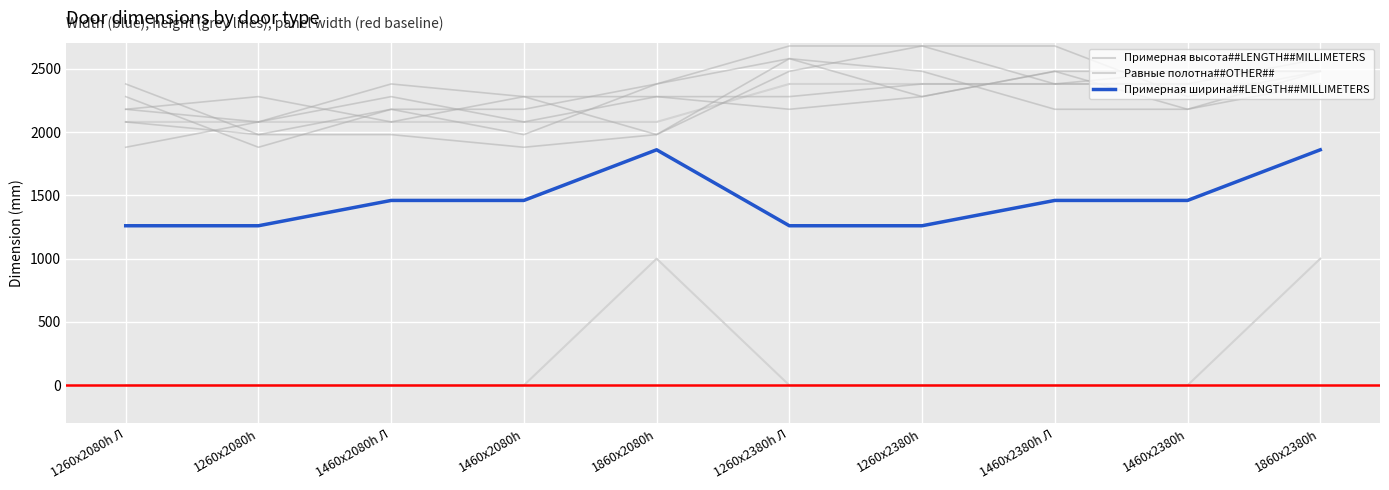

True or false: Примерная ширина##LENGTH##MILLIMETERS has a value of 1260 at 1260х2380h Л.

True